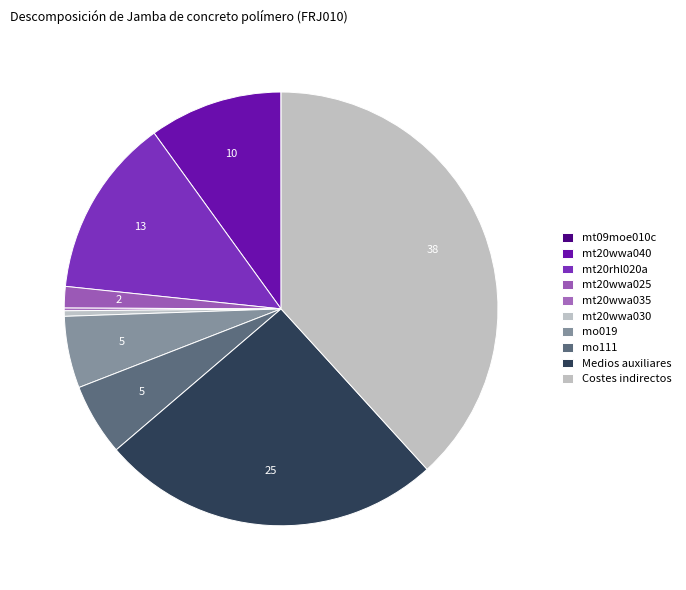

True or false: mo111 accounts for 1% of the total.

False